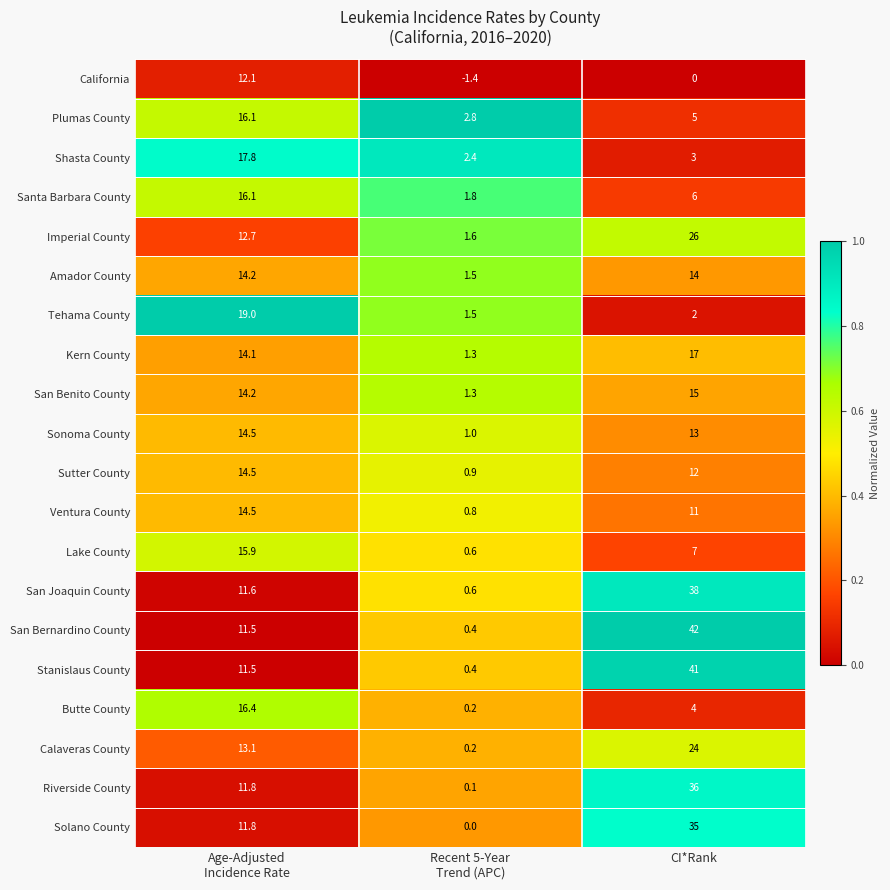

True or false: San Benito County has a value of 10.1 at CI*Rank.

False